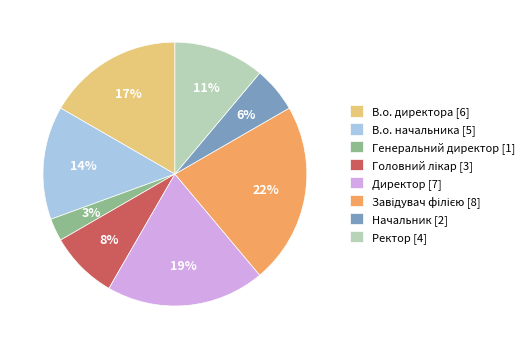

How many segments does this pie chart have?

8